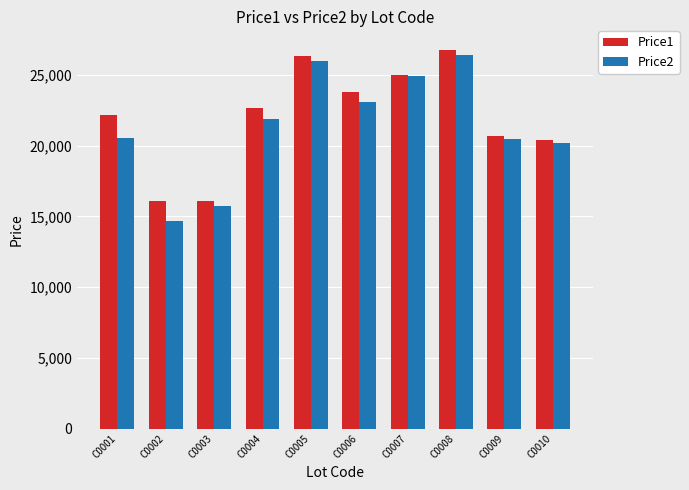

How many categories are shown in the chart?

10